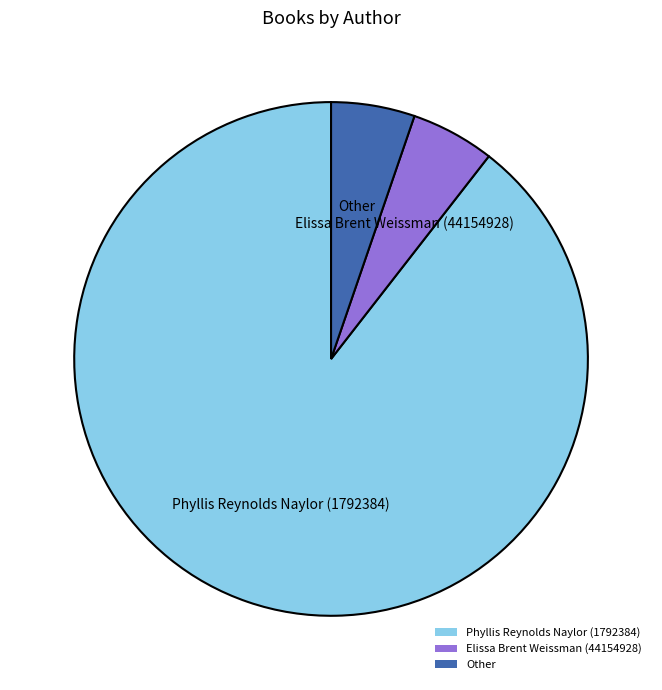

Which category has the biggest portion of the pie?

Phyllis Reynolds Naylor (1792384)